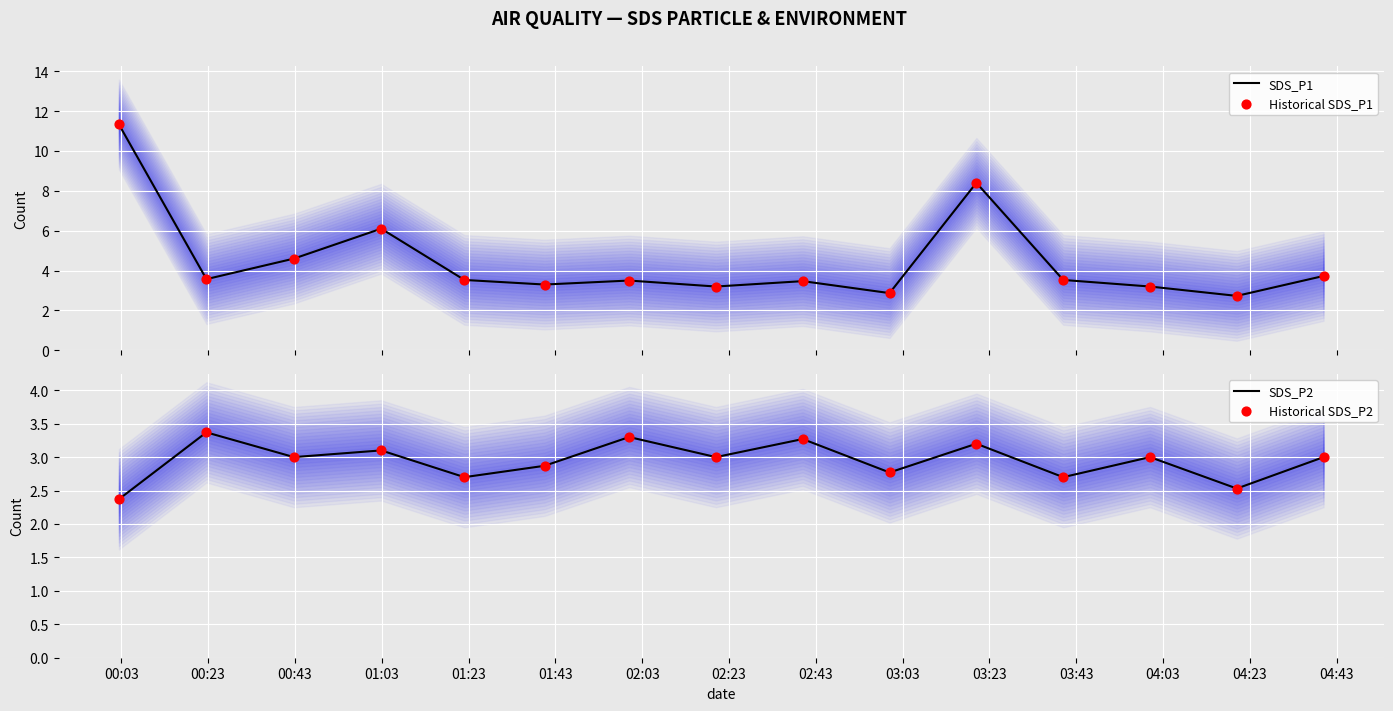

Which series reaches the maximum Y coordinate?

SDS_P1